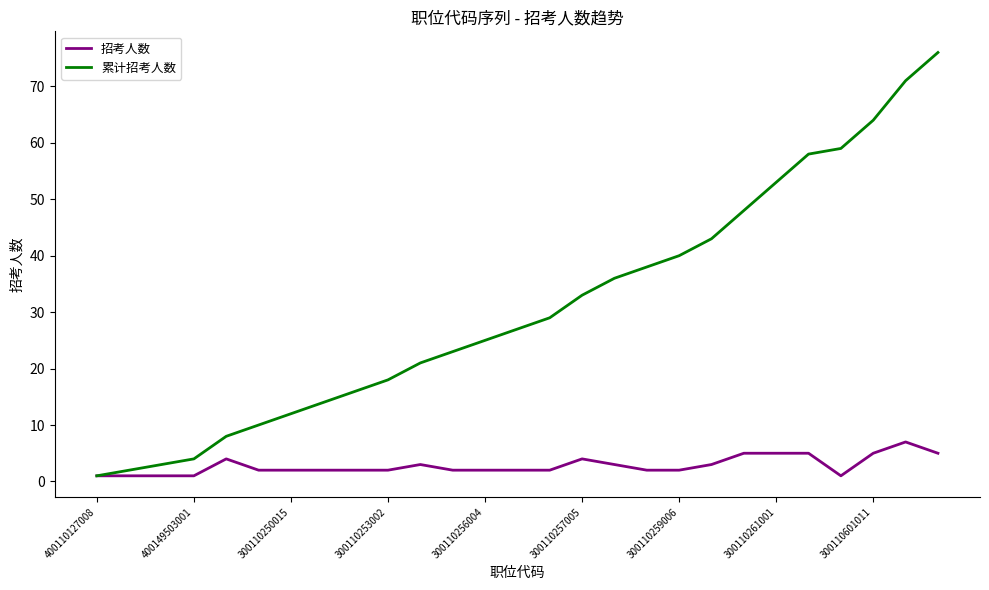

How many series are shown in this chart?

2